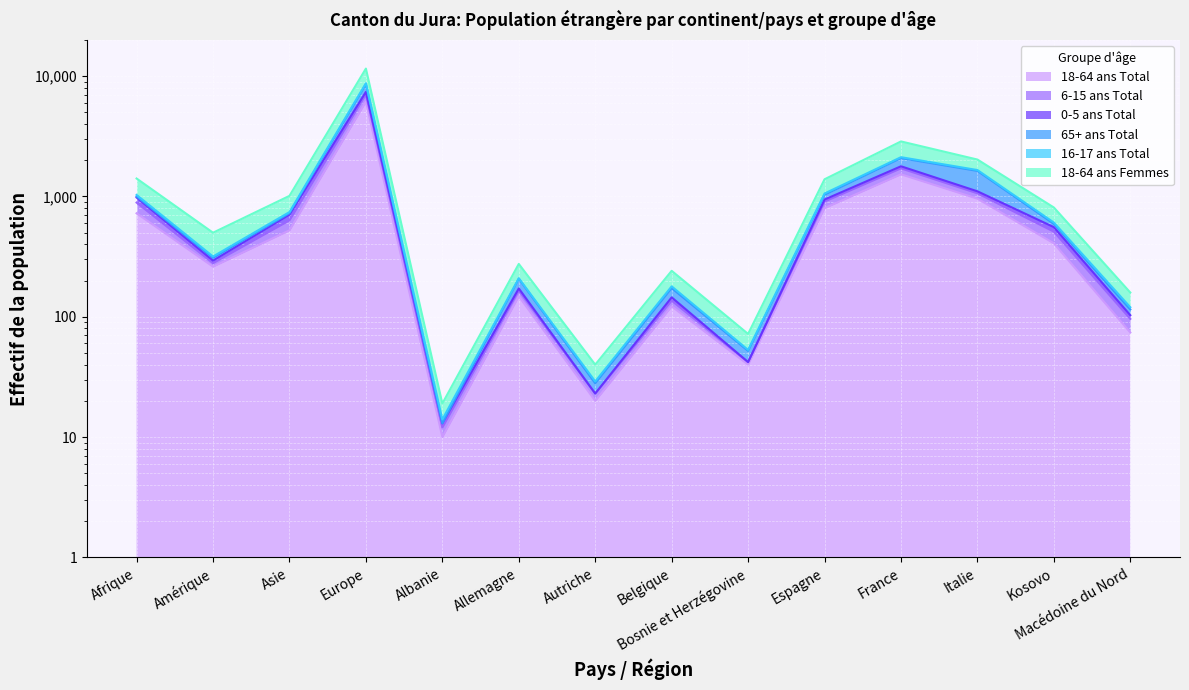

What position from the left is Allemagne?

6